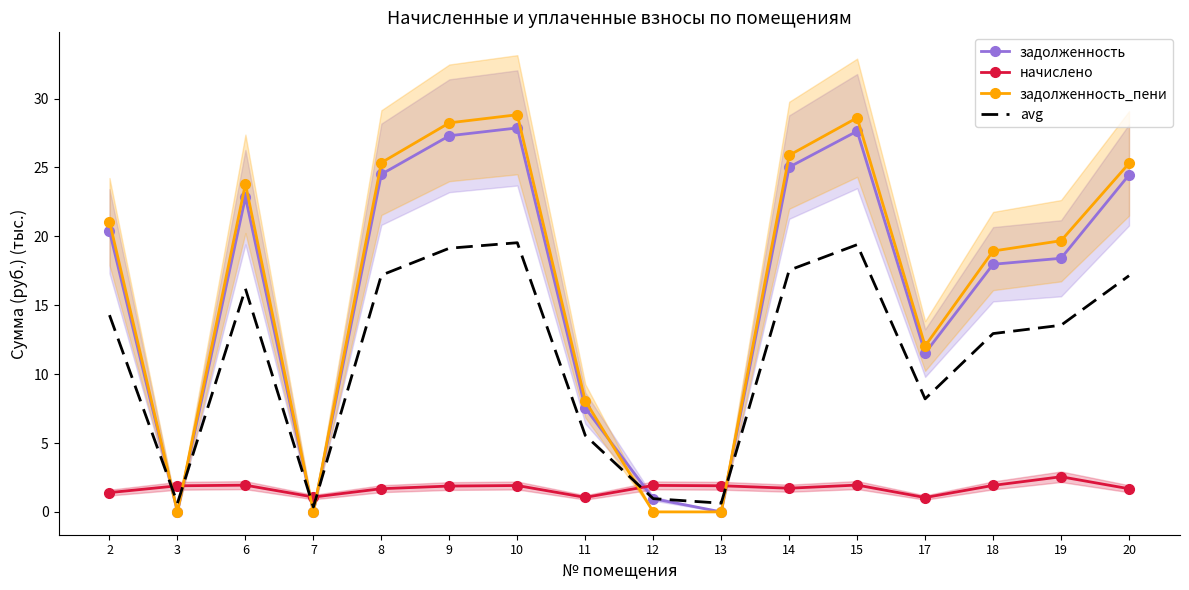

Where does the avg series first go above 14?

2